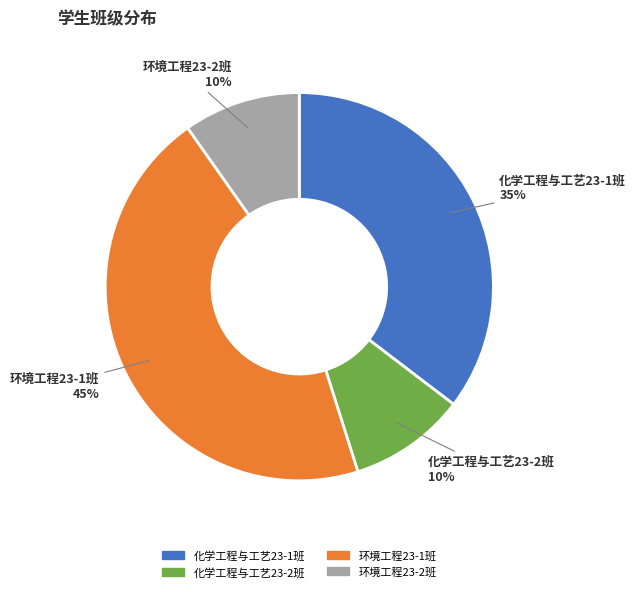

Is it true that 环境工程23-2班 is 10% of the pie?

True